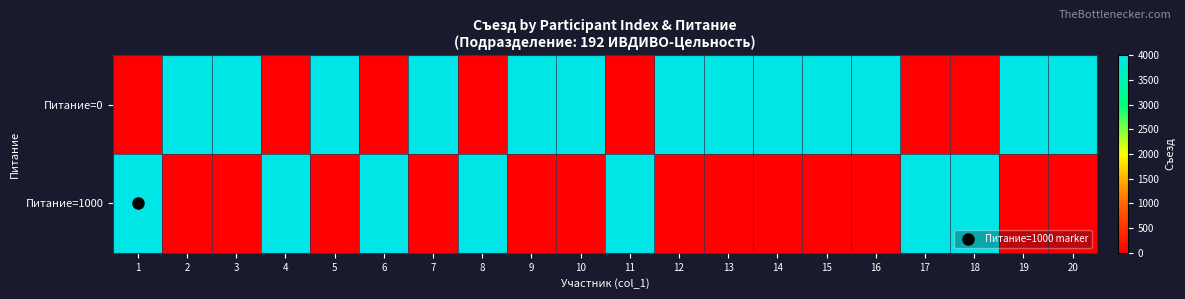

Reading left to right, transcribe all the data shown in this chart.

Питание=0: 1=0	2=4000	3=4000	4=0	5=4000	6=0	7=4000	8=0	9=4000	10=4000	11=0	12=4000	13=4000	14=4000	15=4000	16=4000	17=0	18=0	19=4000	20=4000
Питание=1000: 1=4000	2=0	3=0	4=4000	5=0	6=4000	7=0	8=4000	9=0	10=0	11=4000	12=0	13=0	14=0	15=0	16=0	17=4000	18=4000	19=0	20=0